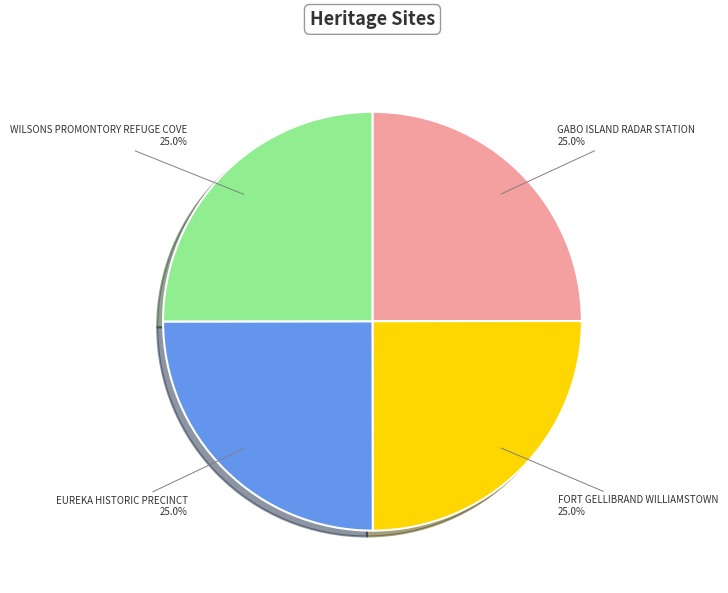

Is there any slice that represents more than half of the pie?

No